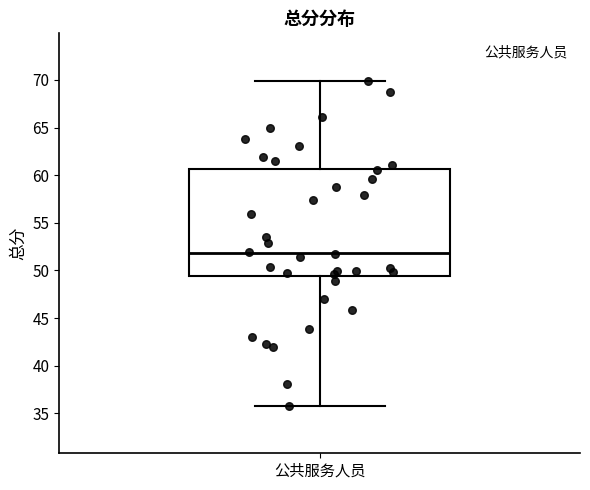

Where is the upper edge of the box for 公共服务人员 on the y-axis? The values are not printed on the chart, so give them approximately, as read against the axis.

60.5